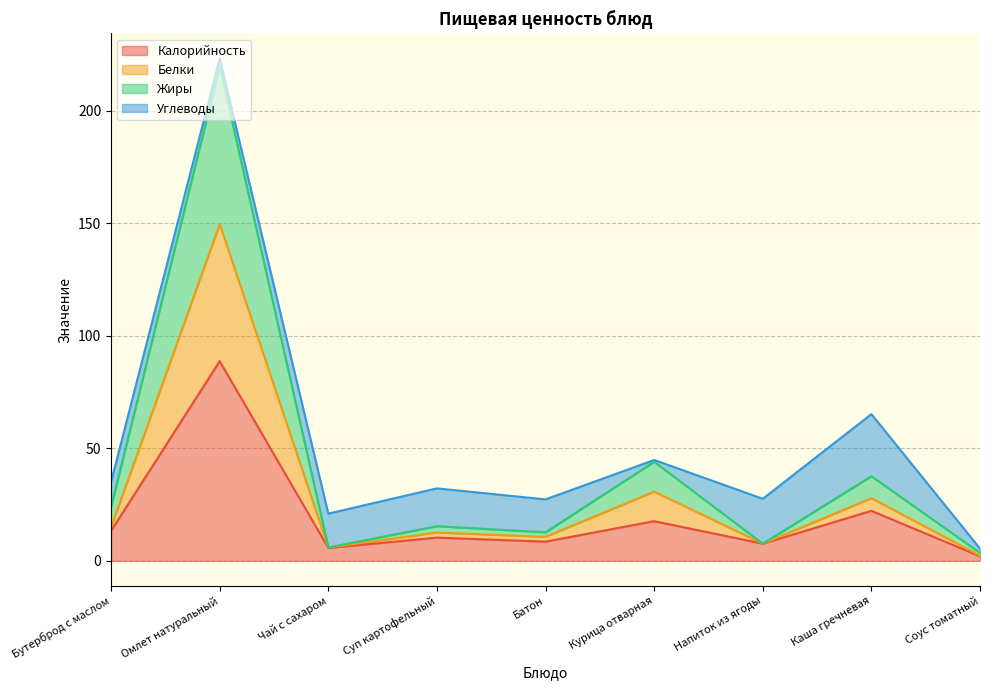

What position from the right is Батон?

5